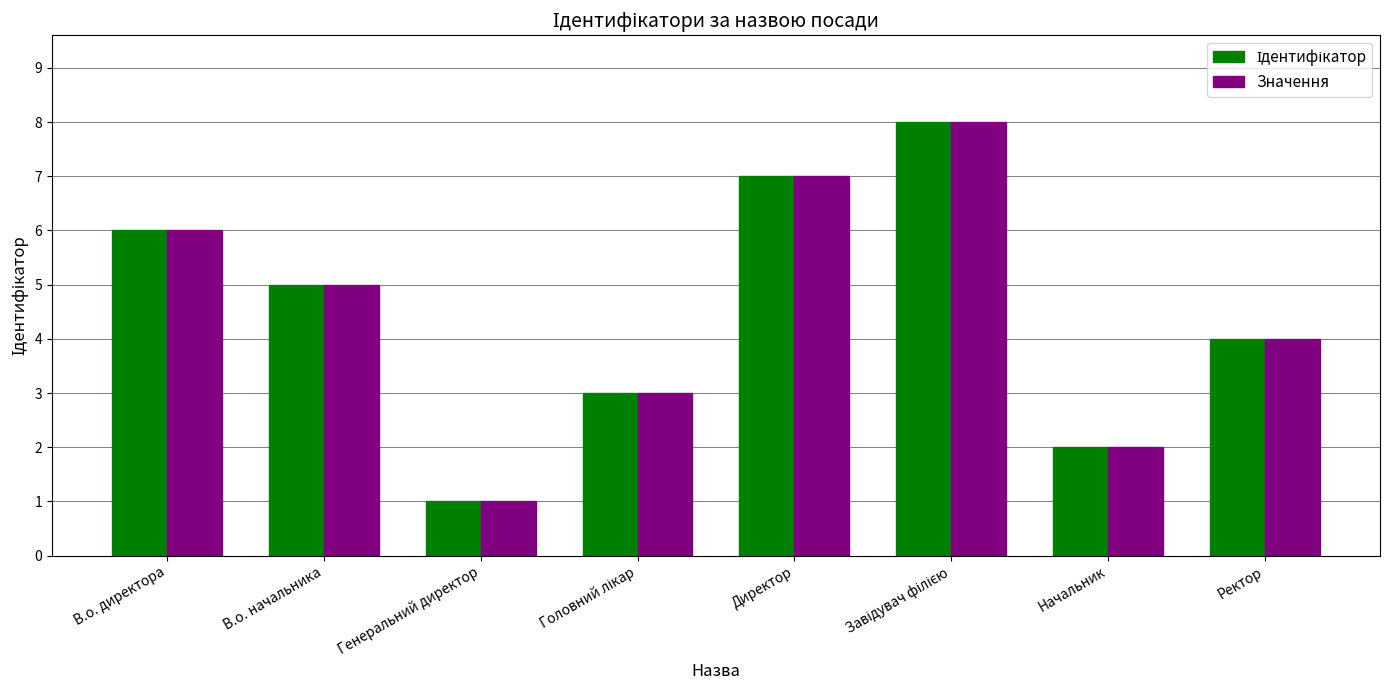

Which category has the lowest value across all series?

Генеральний директор